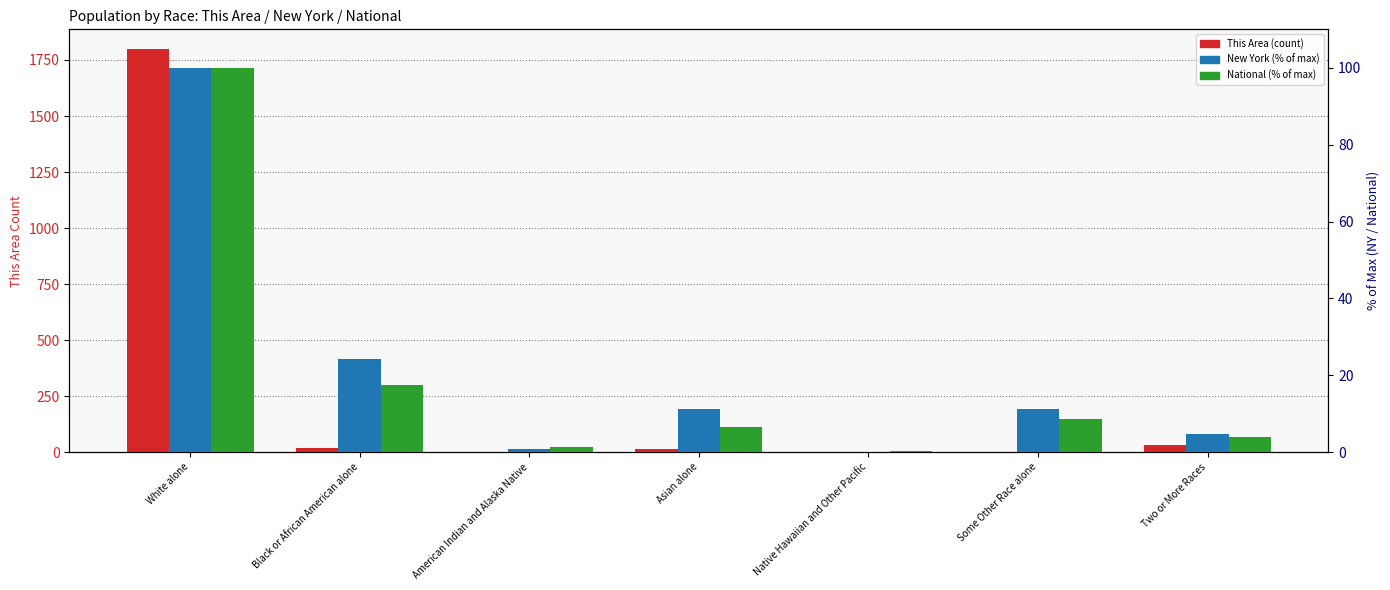

Are the bars horizontal?

No